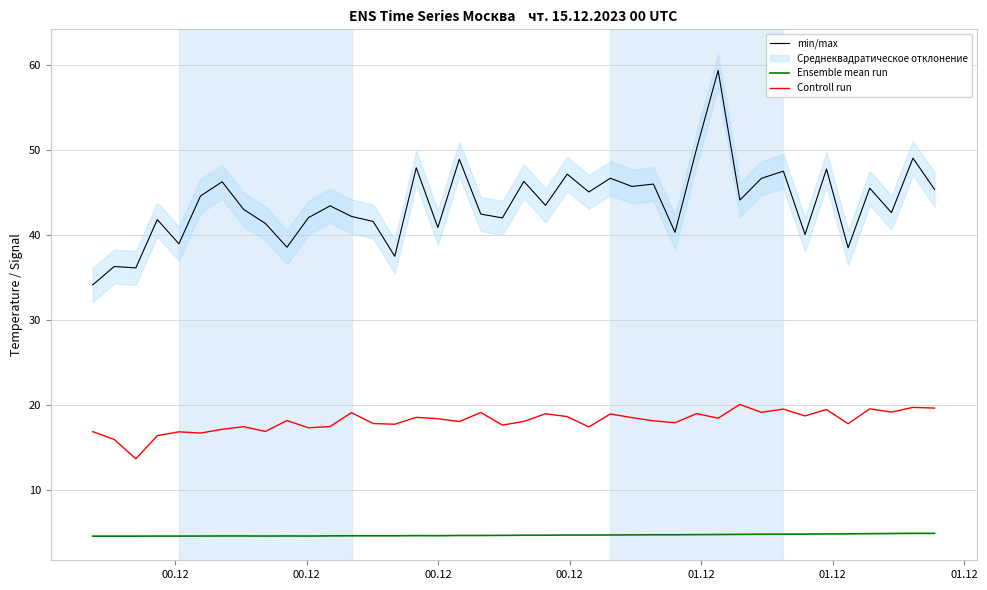

What is the highest value of the Controll run series?

20.1